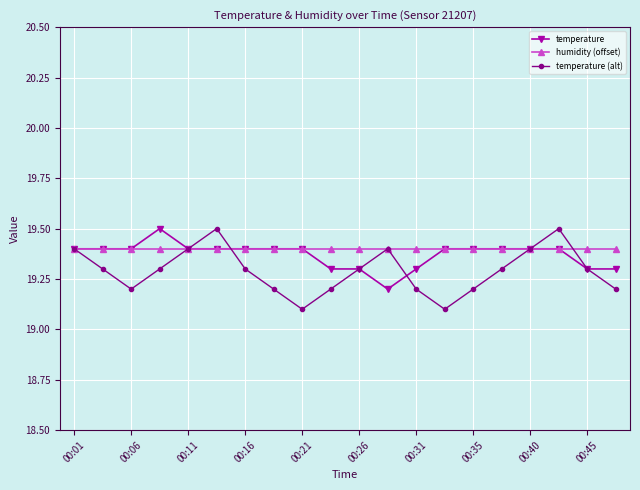

What is the value of the temperature (alt) point at the 16th from the left?

19.3